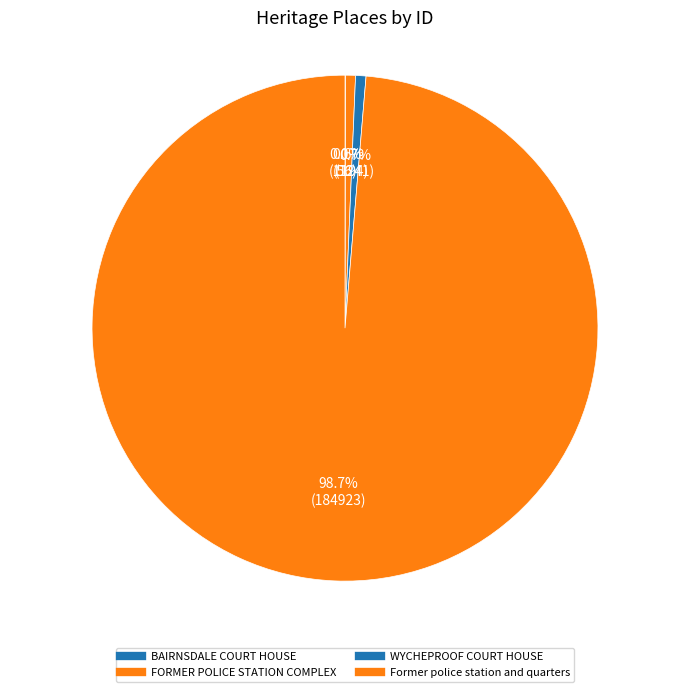

Which category has the smallest portion of the pie?

BAIRNSDALE COURT HOUSE